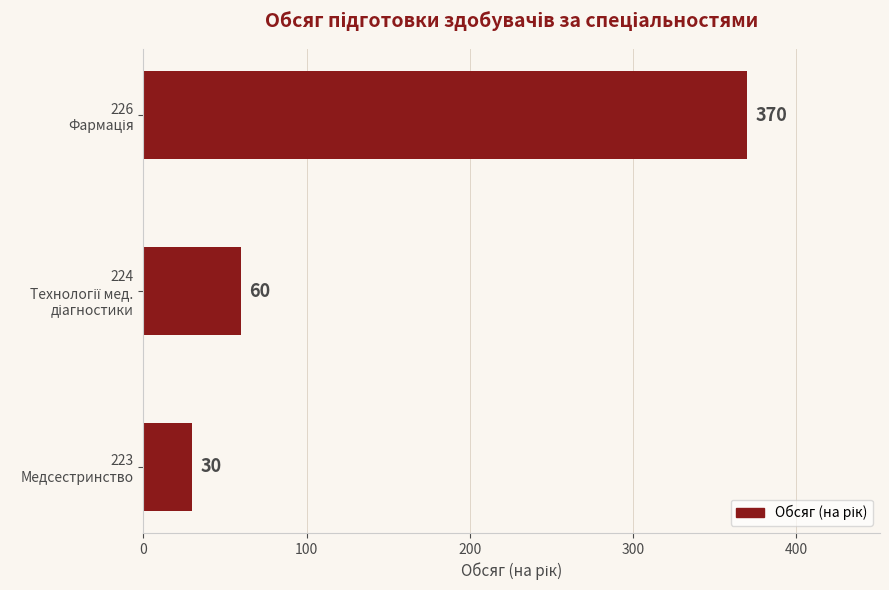

What is the maximum value shown in the chart?

370